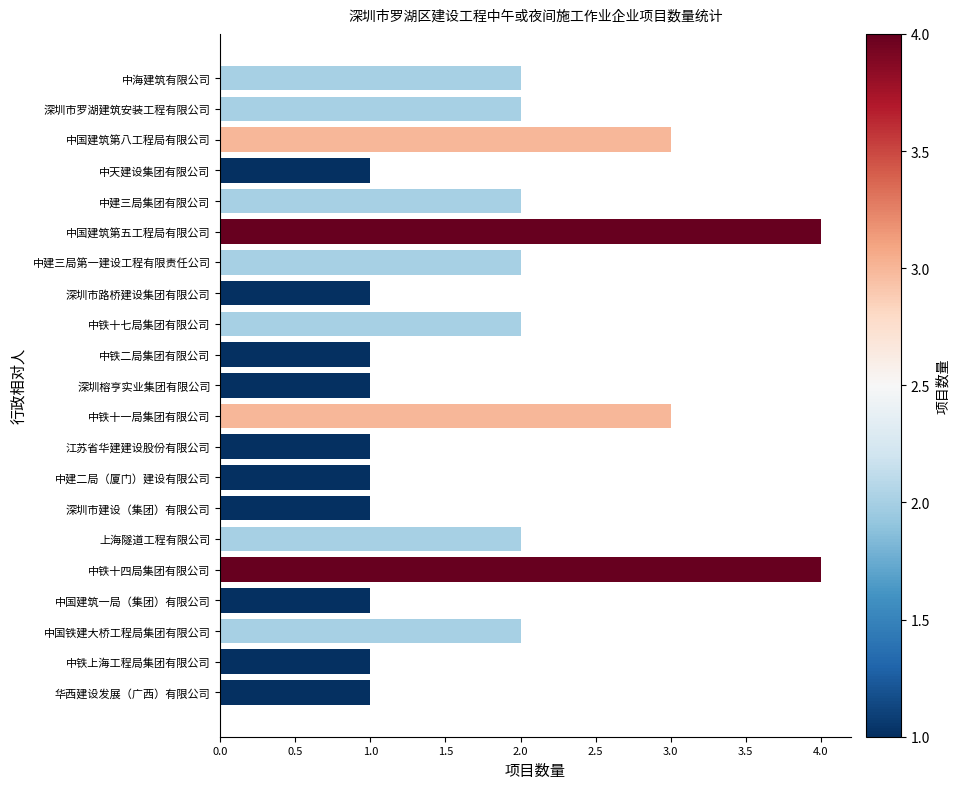

Read the value at 中国建筑第八工程局有限公司.

3